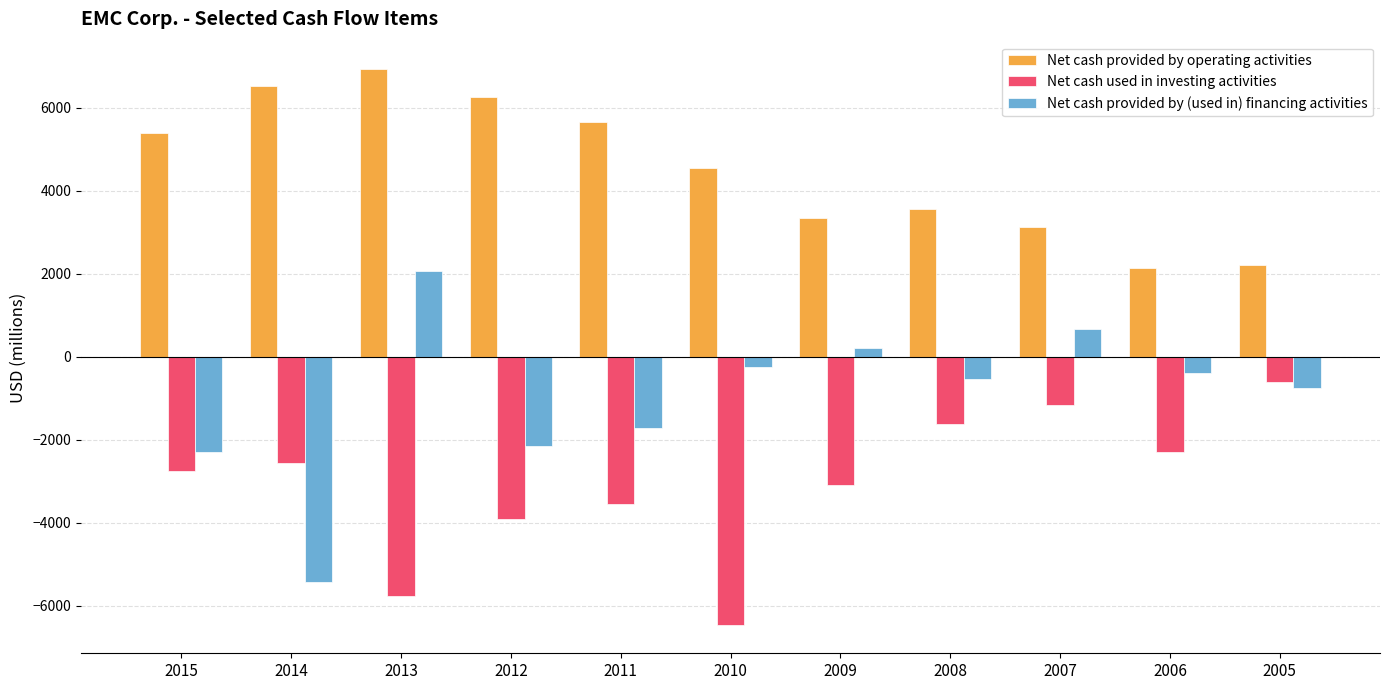

What is the total value across all series at 2015?

340